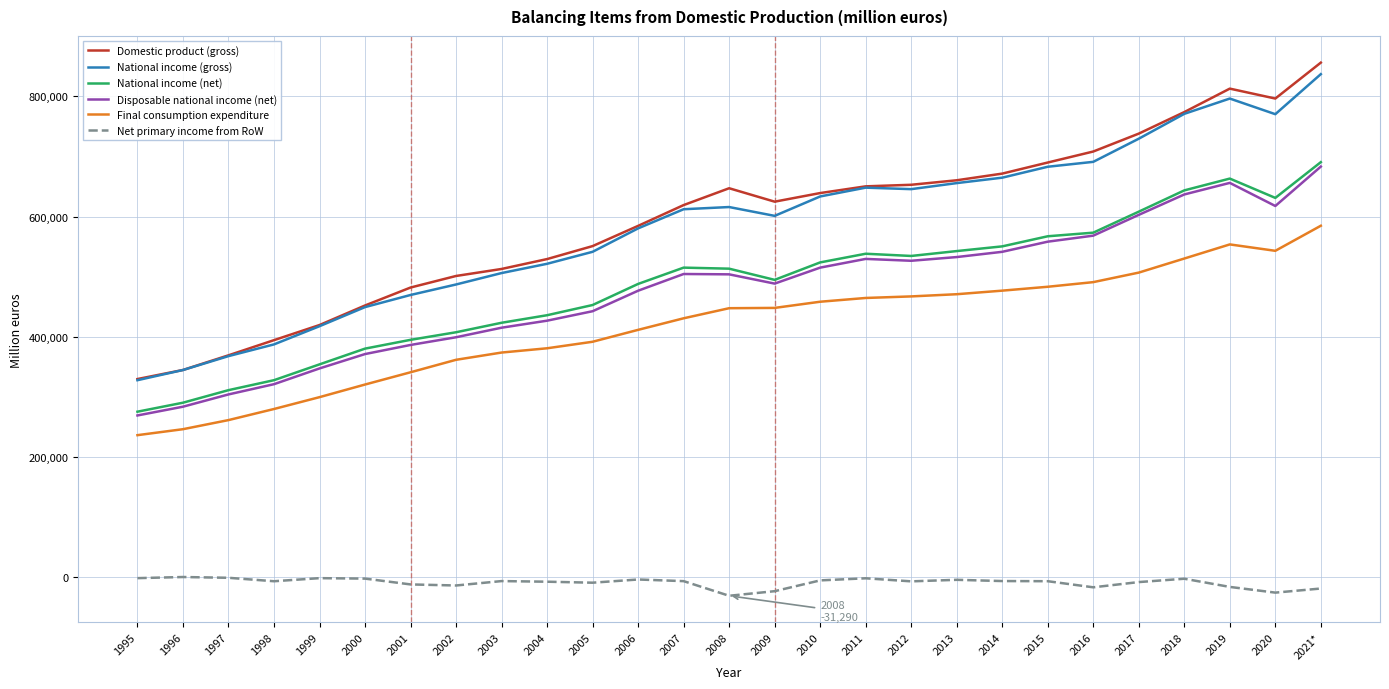

Is the value of National income (net) at 2011 greater than the value of National income (gross) at 2003?

Yes